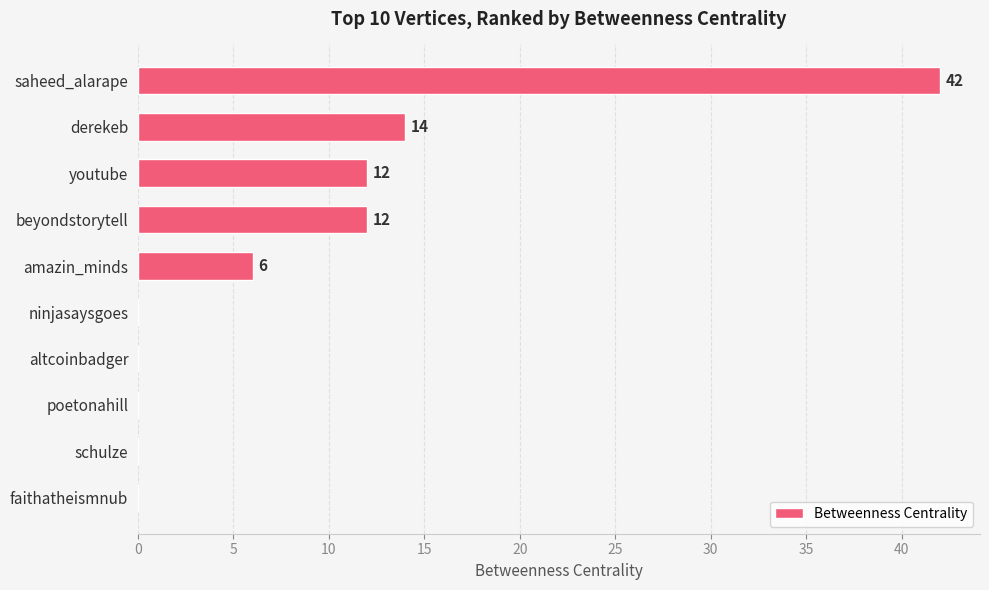

Which category has the highest value across all series?

saheed_alarape